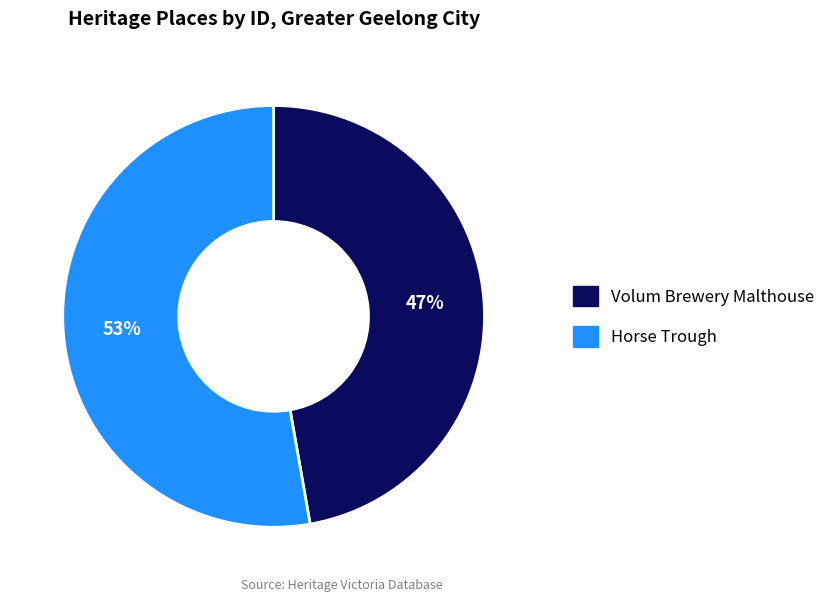

What is the largest slice in the pie chart?

Horse Trough